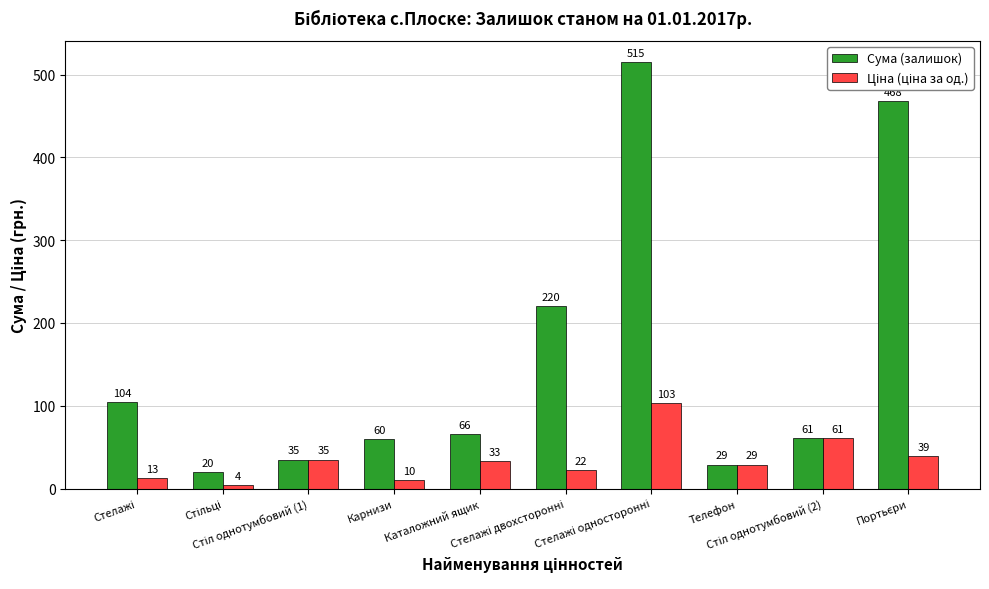

Which series has the largest total across all categories?

Сума (залишок)